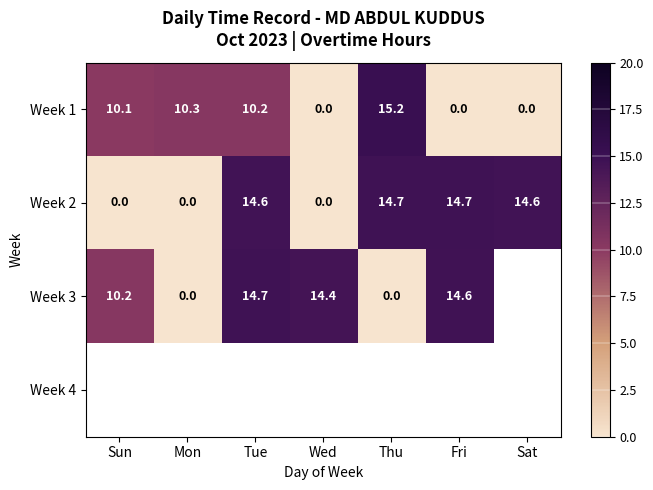

Where is Week 1 nearest to the value 7?

Sun